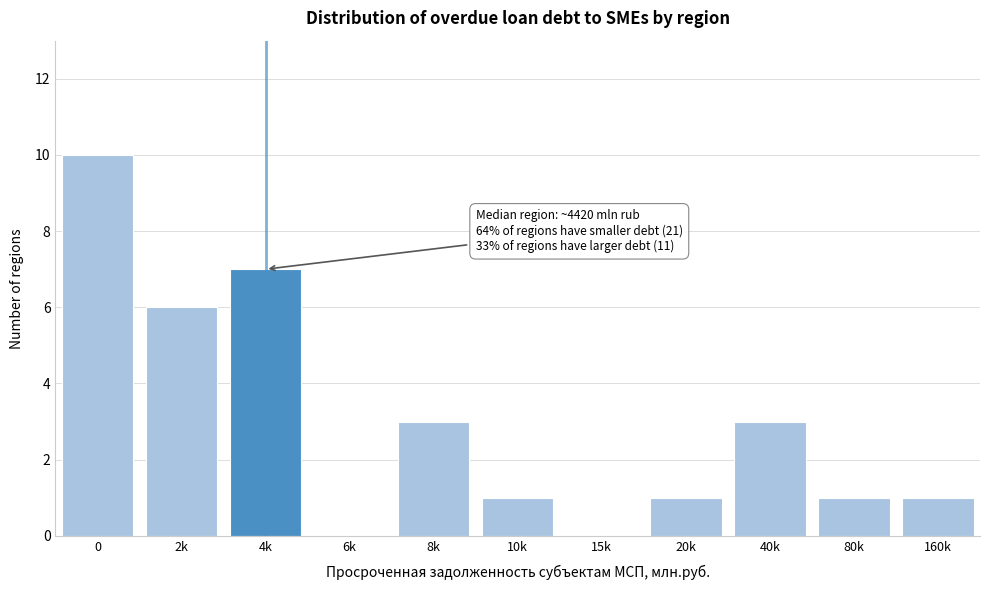

Reading left to right, transcribe all the data shown in this chart.

0=10	2k=6	4k=7	6k=0	8k=3	10k=1	15k=0	20k=1	40k=3	80k=1	160k=1